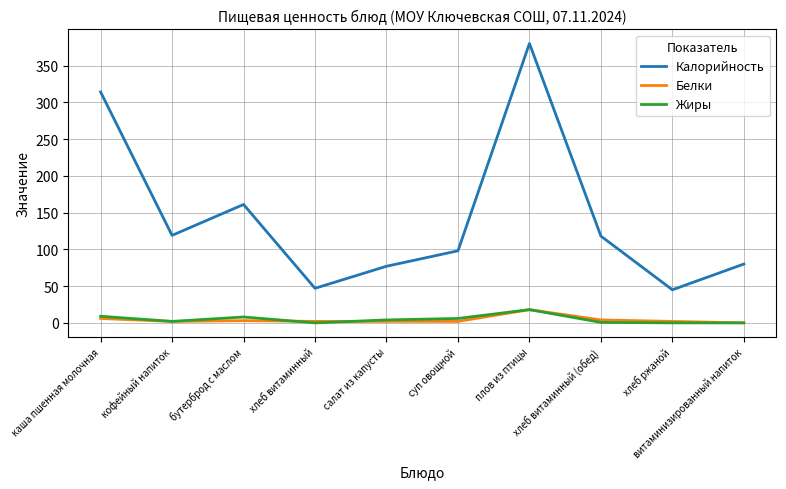

Which series has the largest range (max minus min)?

Калорийность